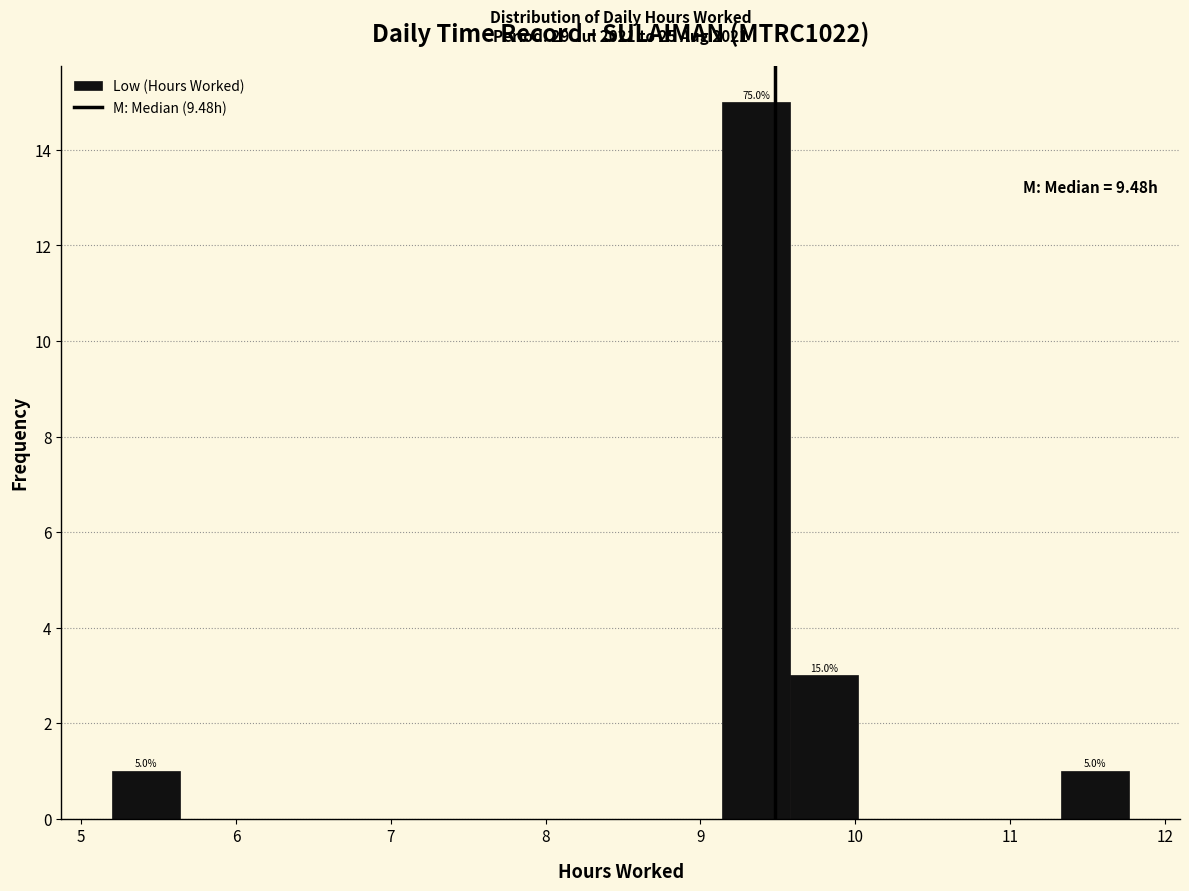

Over which range of the x-axis is the bar tallest?

9.1 to 9.6